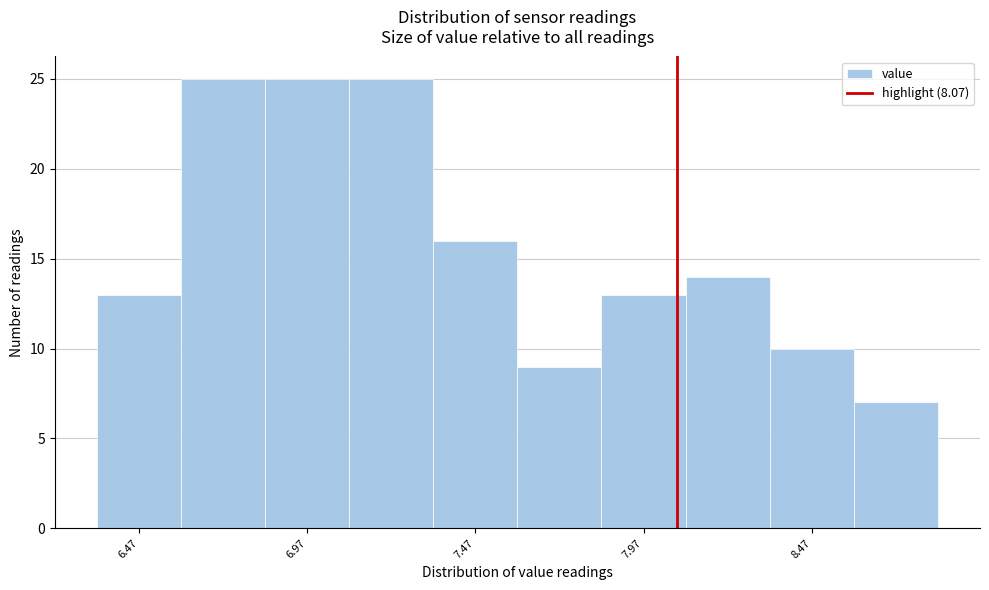

Reading left to right, transcribe this chart: for each bar, give the range it covers on the x-axis and its height. Neither the bar edges nor the heights are printed on the chart, so give them approximately, as read against the axes.

6.345 to 6.595: 13
6.595 to 6.845: 25
6.845 to 7.095: 25
7.095 to 7.345: 25
7.345 to 7.595: 16
7.595 to 7.845: 9
7.845 to 8.095: 13
8.095 to 8.345: 14
8.345 to 8.595: 10
8.595 to 8.845: 7